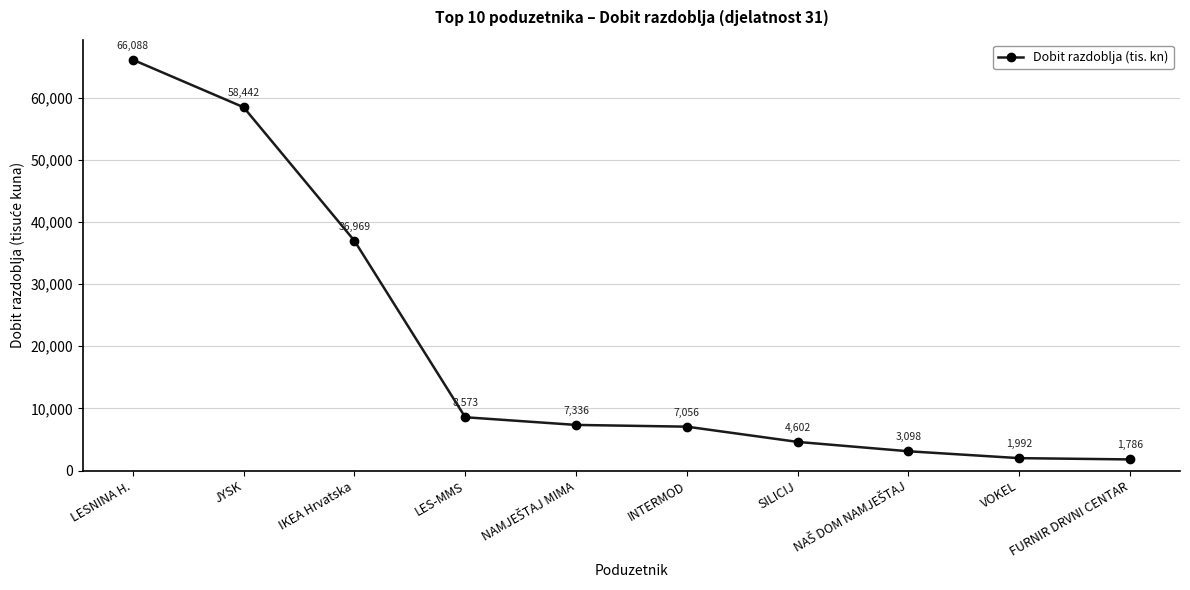

How many series are shown in this chart?

1